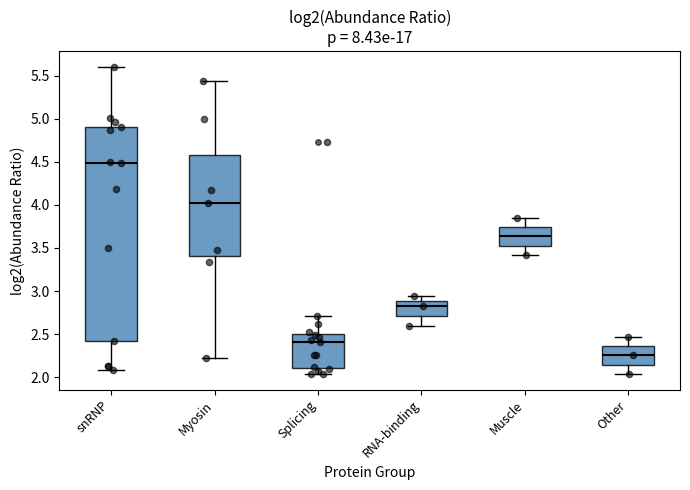

Which box has the highest median line?

snRNP